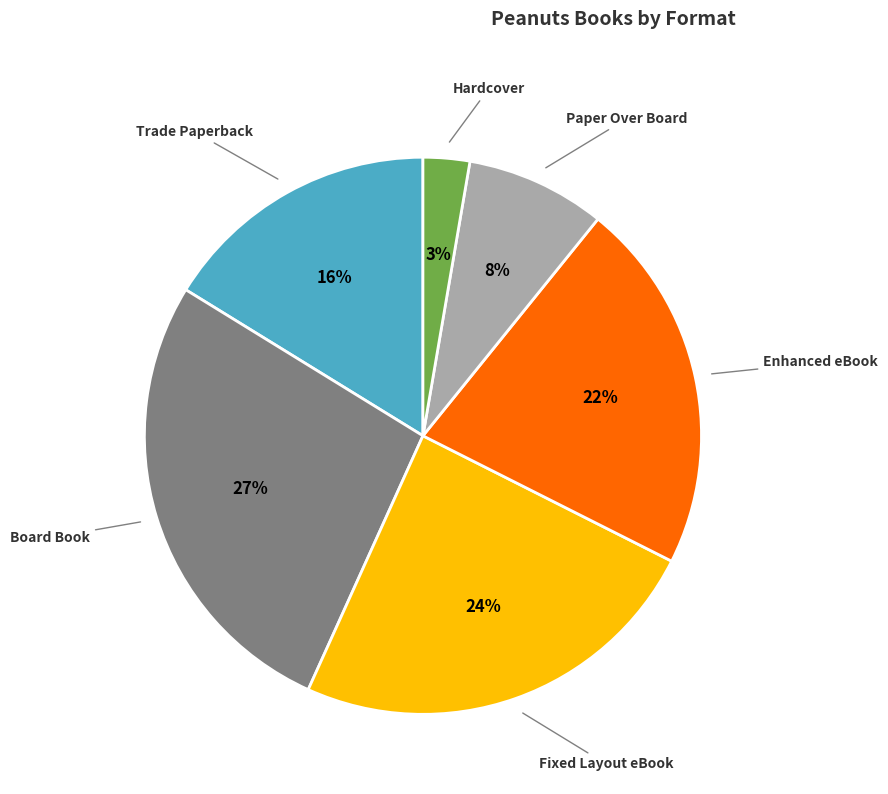

To the nearest percent, what is the average slice percentage?

17%